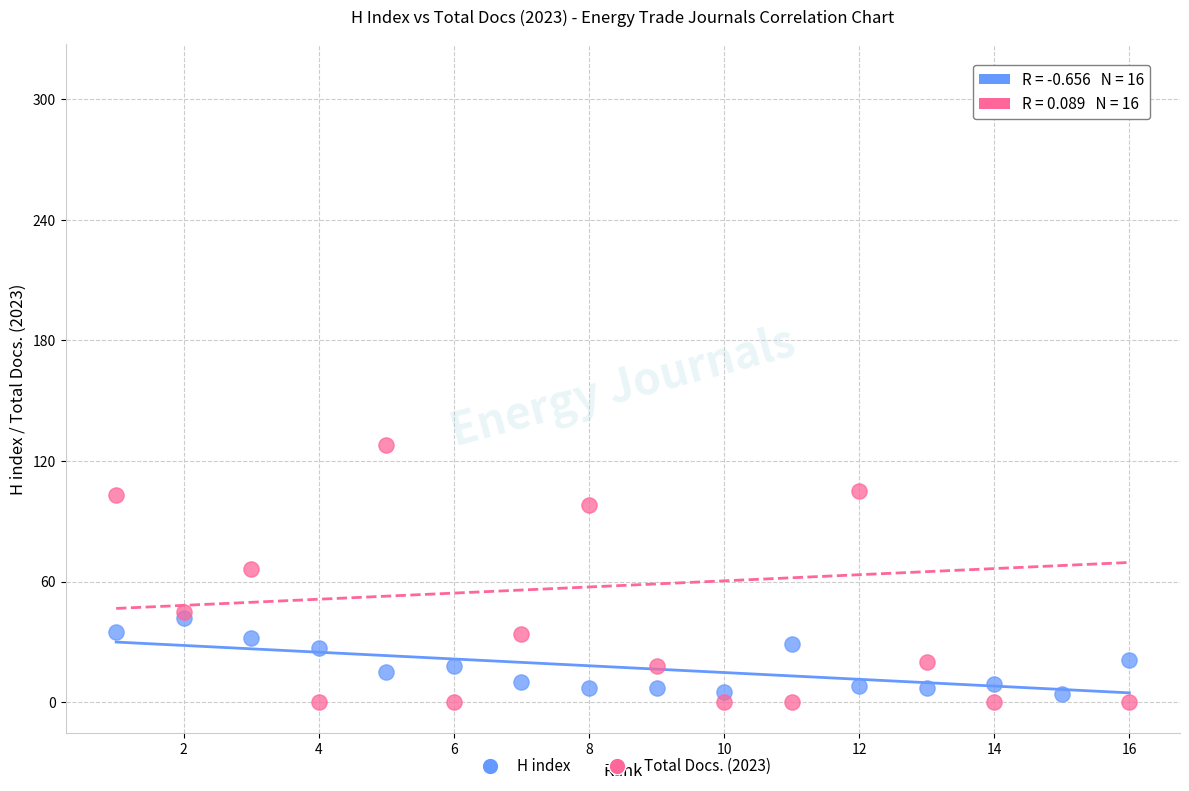

Across all series, what Y value is closest to 156?

128